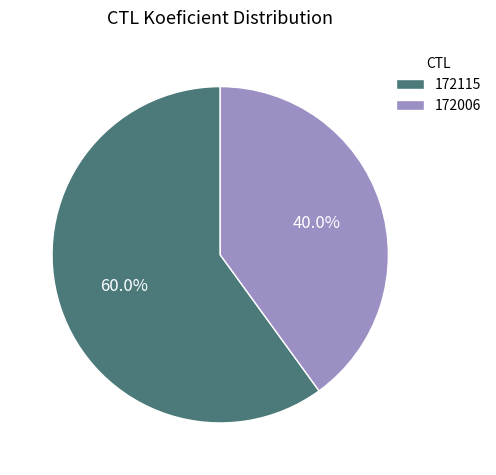

What percentage is the 172006 slice, to the nearest percent?

40%